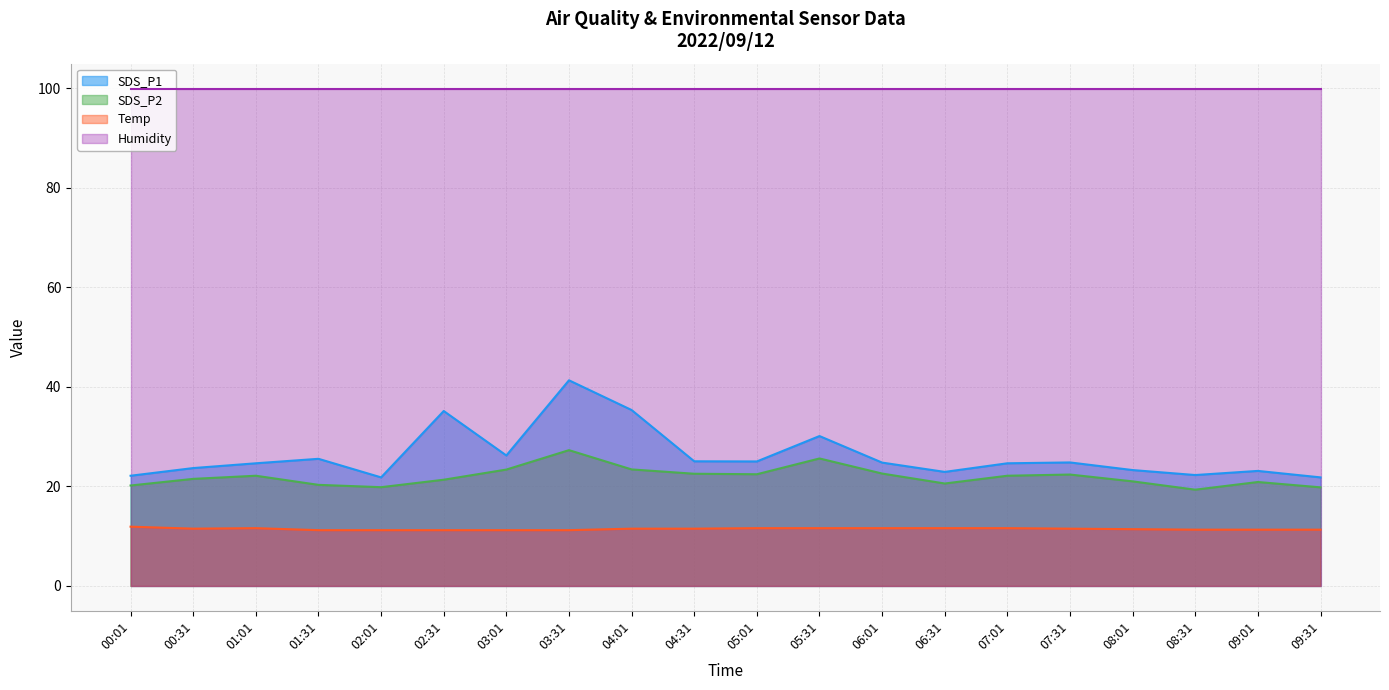

The value of Humidity at 00:01 is 49.9. True or false?

False